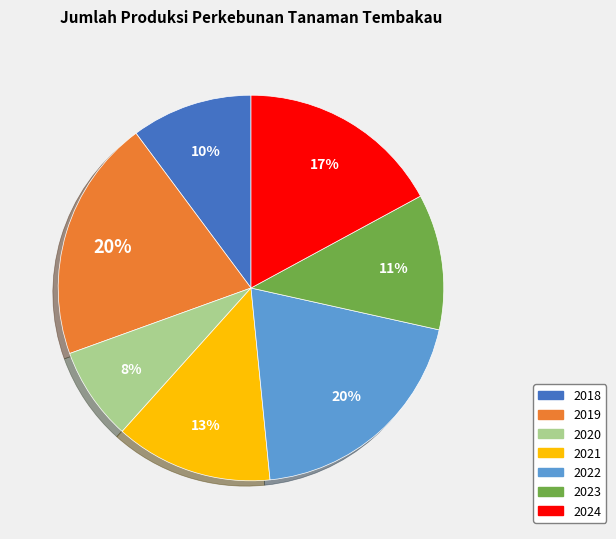

To the nearest percent, what is the average slice percentage?

14%